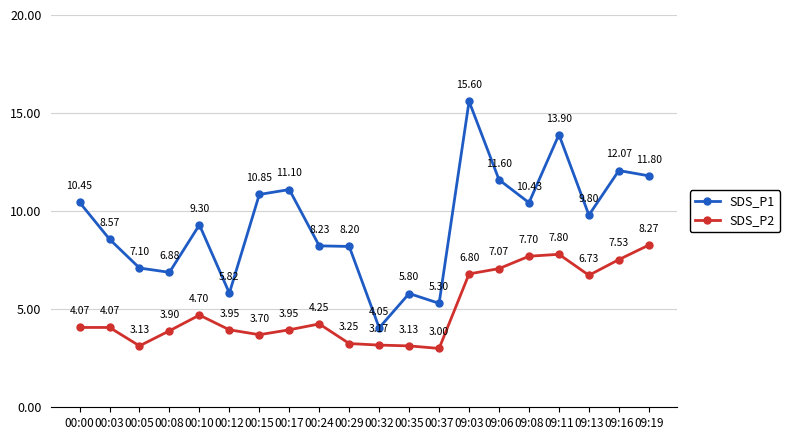

What is the difference between the highest and lowest values at 09:08?

2.7